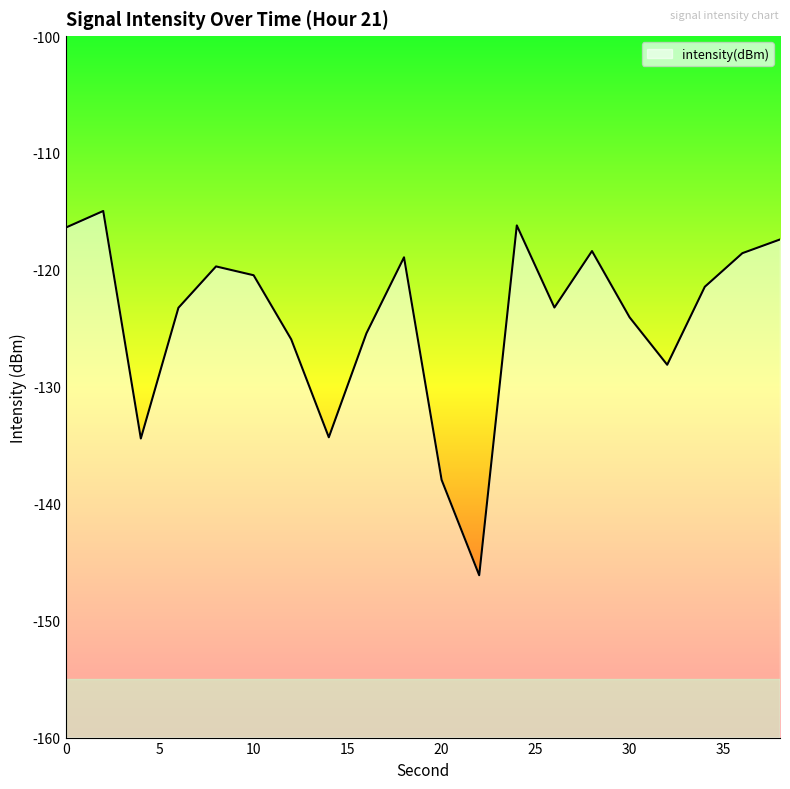

What is the maximum value shown in the chart?

-115.0